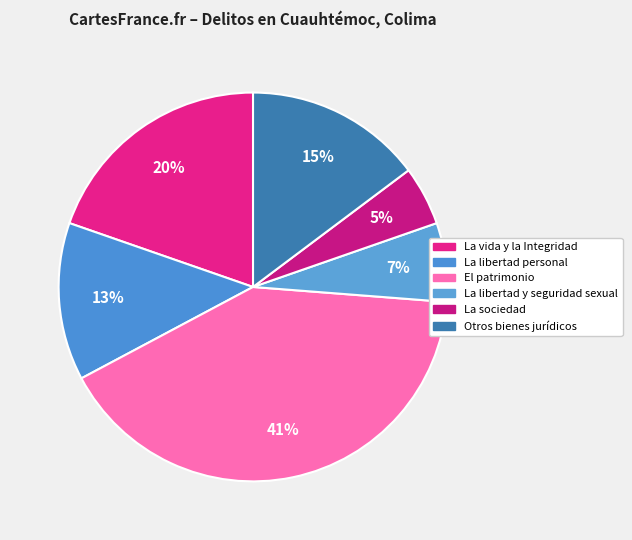

Does La sociedad account for over 50% of the chart?

No